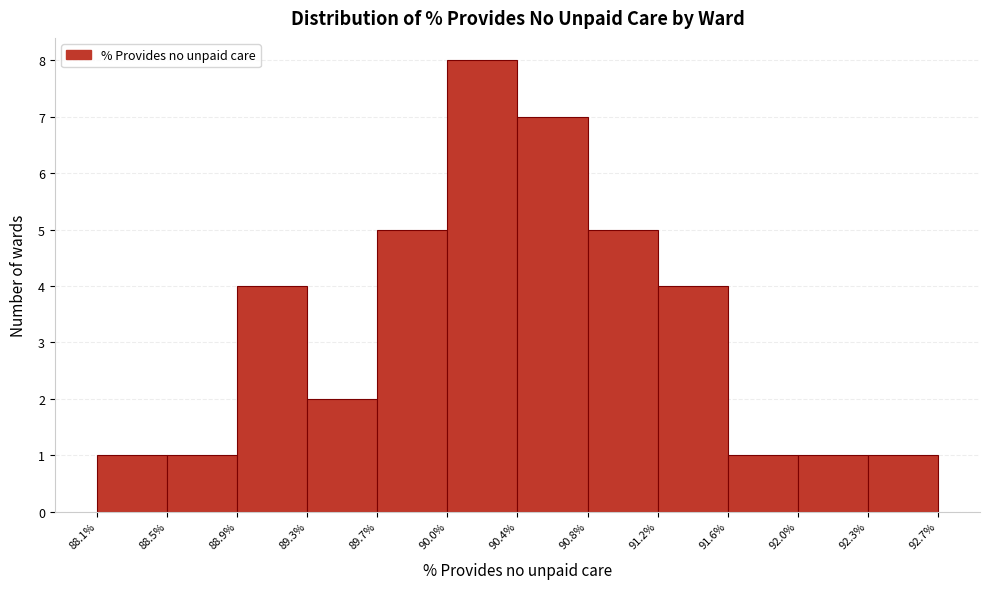

Over which range of the x-axis is the bar tallest?

90.0% to 90.4%